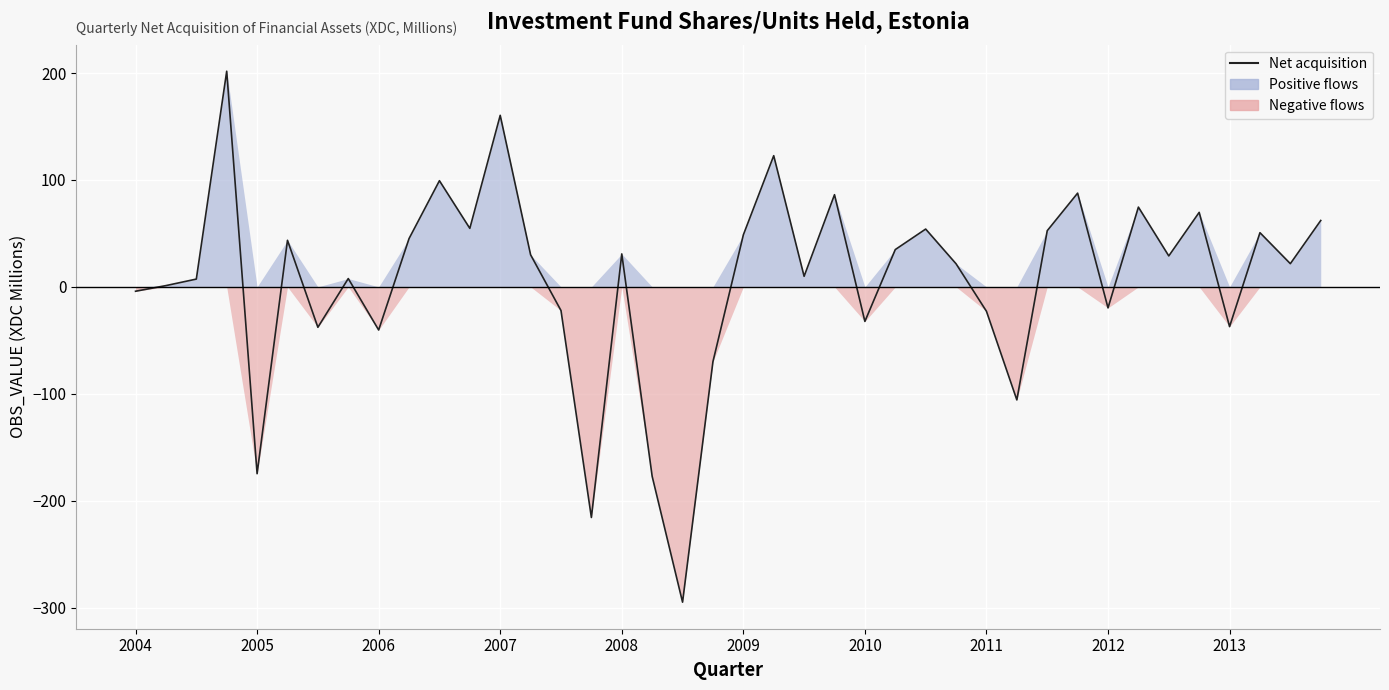

What is the value of the 12th point from the left?

54.7